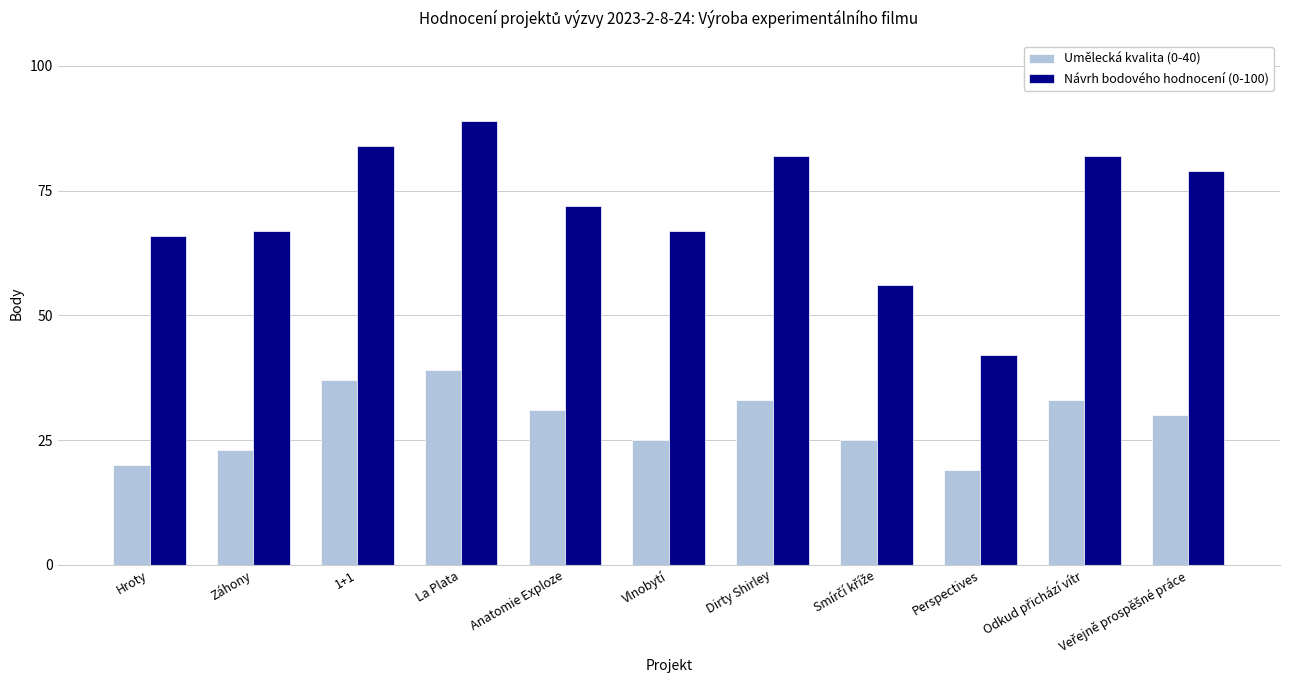

What is the minimum value shown in the chart?

19